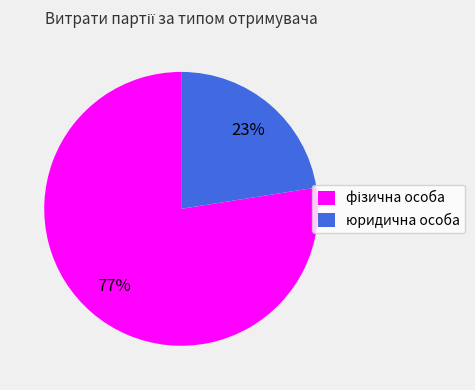

True or false: юридична особа accounts for 28% of the total.

False